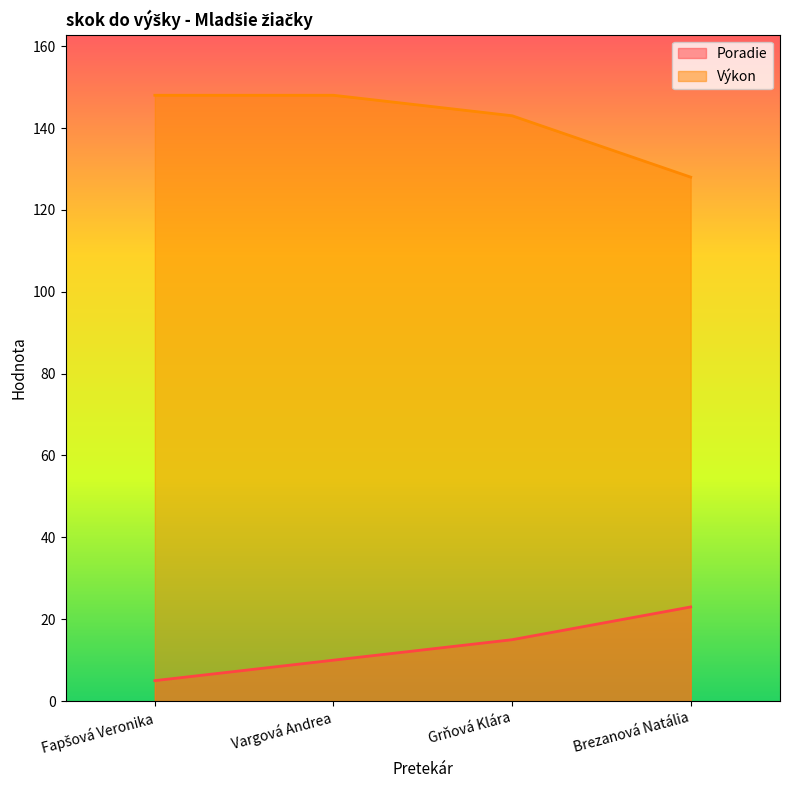

What is the total value across all series at Vargová Andrea?

158